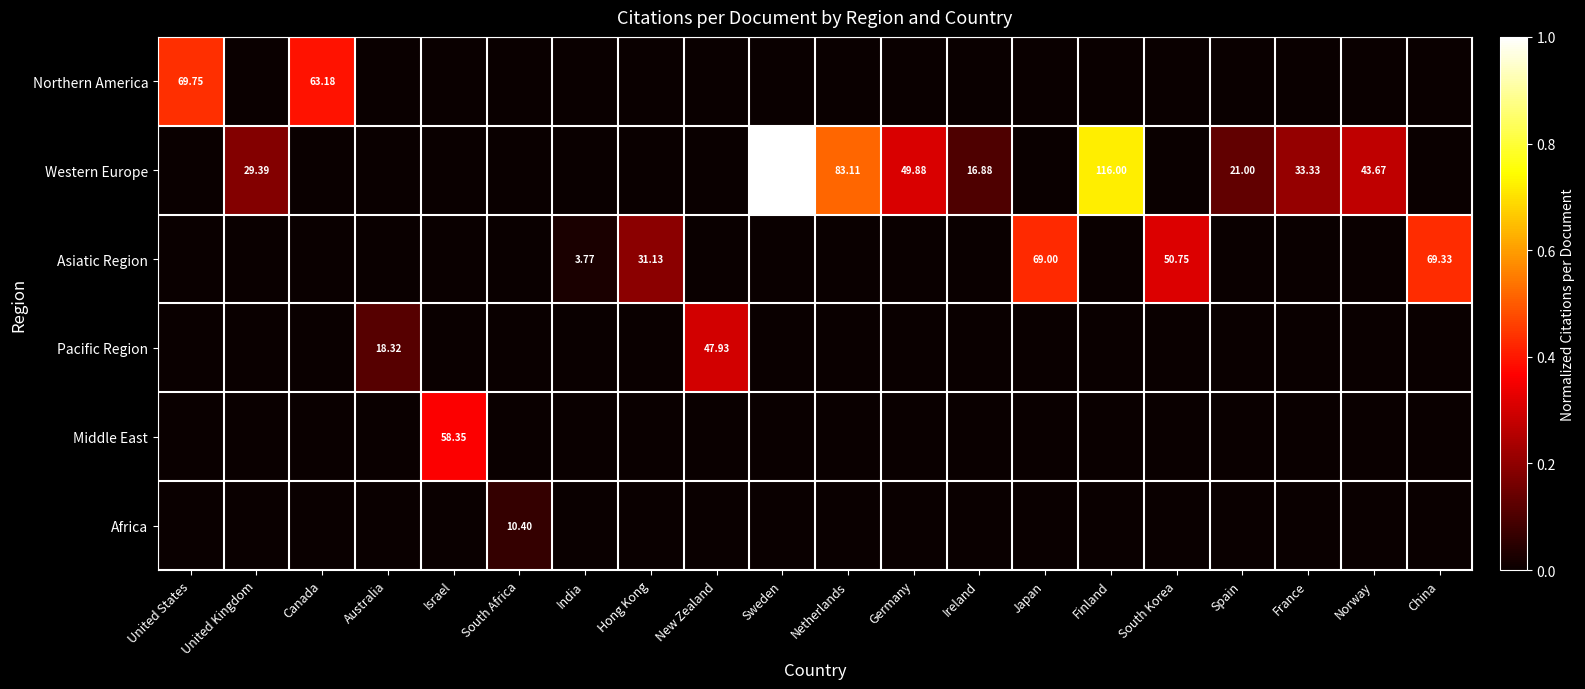

What is the average value of the Western Europe series?

0.2